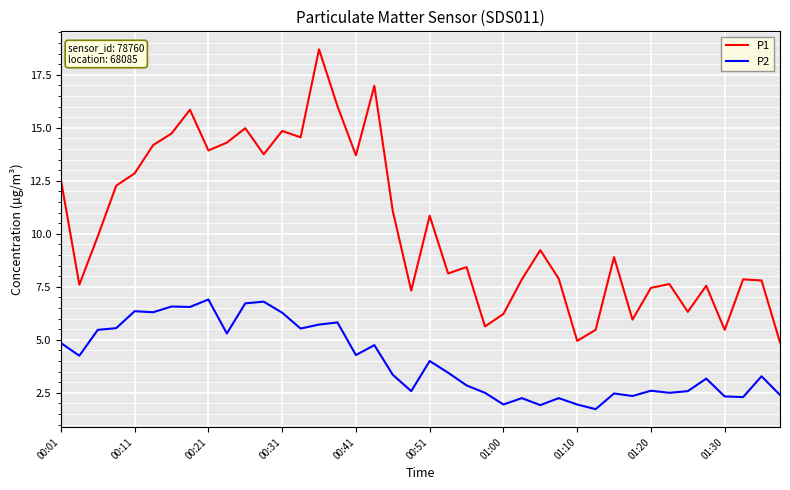

True or false: P2 and P1 cross at least once.

False